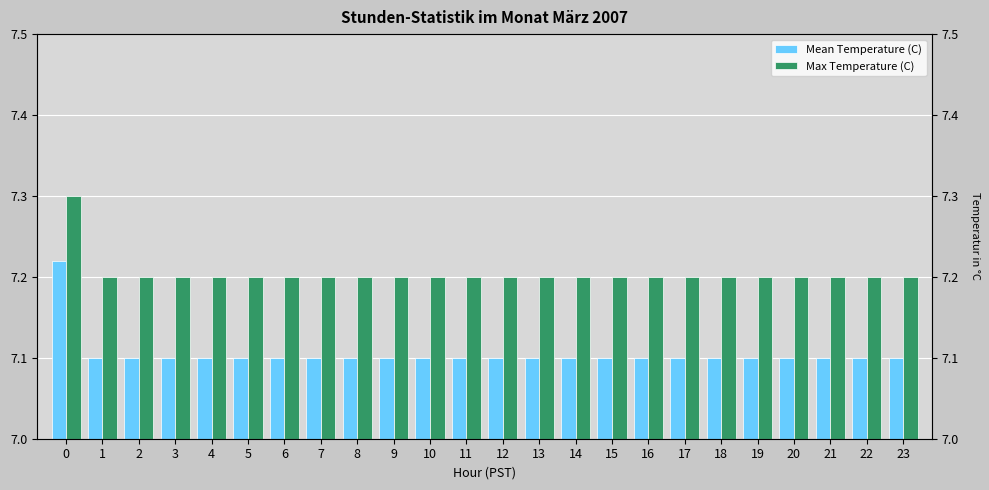

True or false: Max Temperature (C) has a value of 10.0 at 18.

False